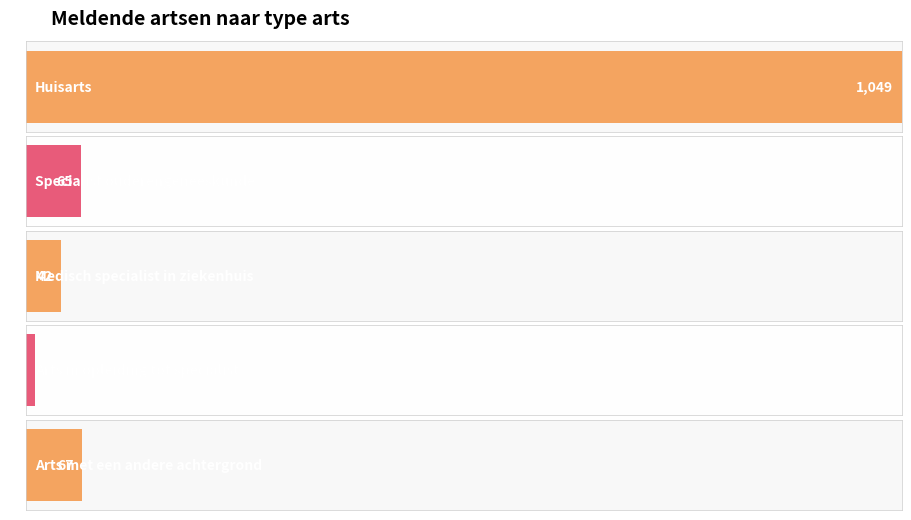

Read the value at Huisarts.

1049